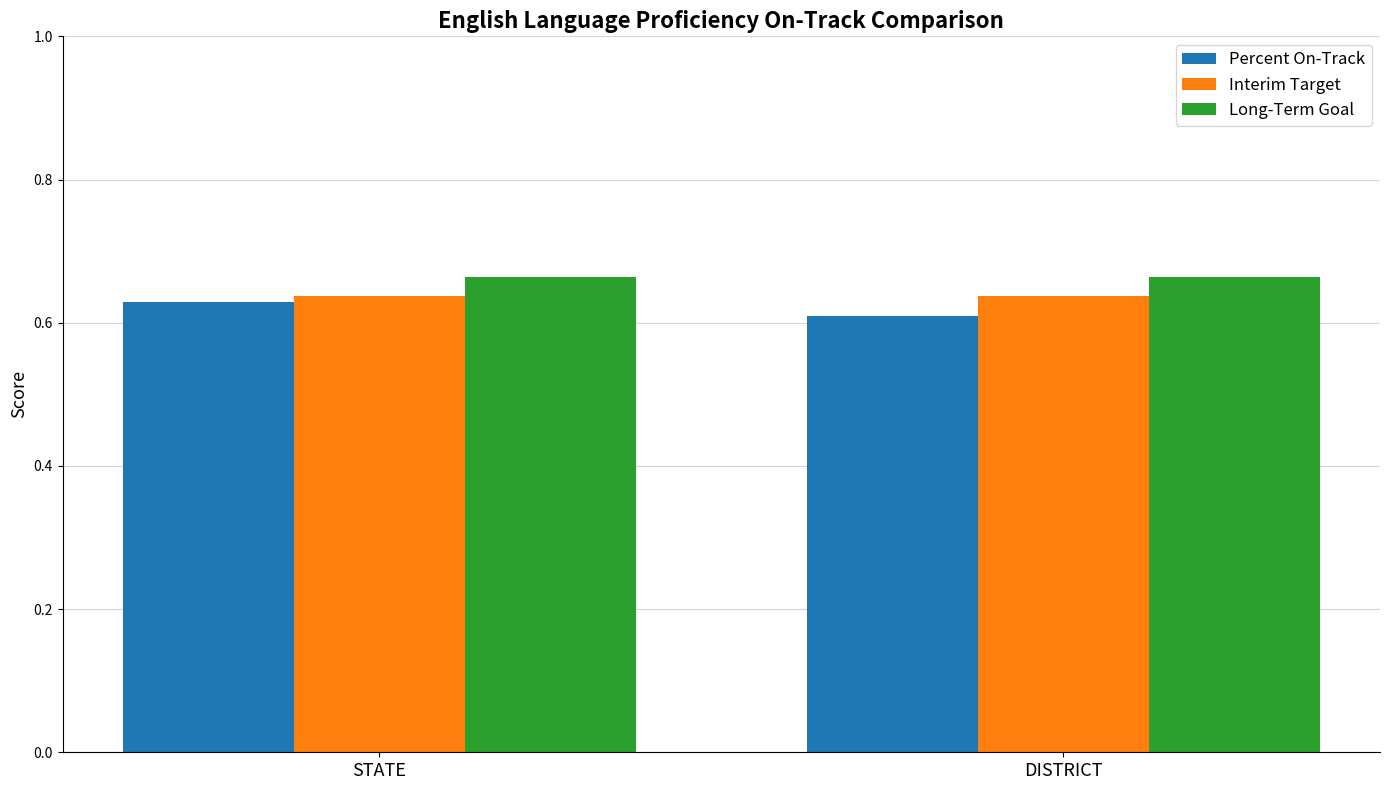

What is the total value across all series at STATE?

1.9